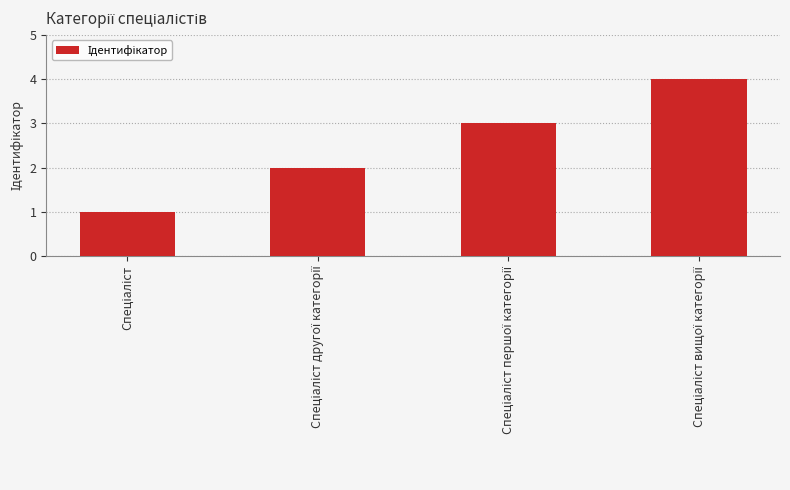

How many values are below 3?

2